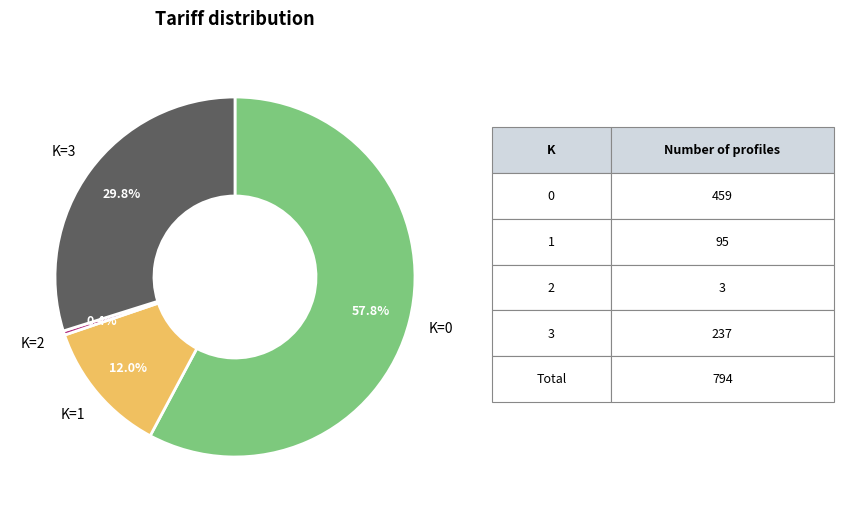

What percentage is NOT represented by K=1?

88.0%